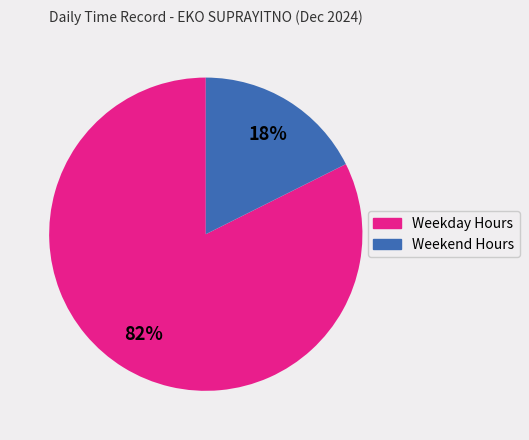

Does any single category account for the majority?

Yes